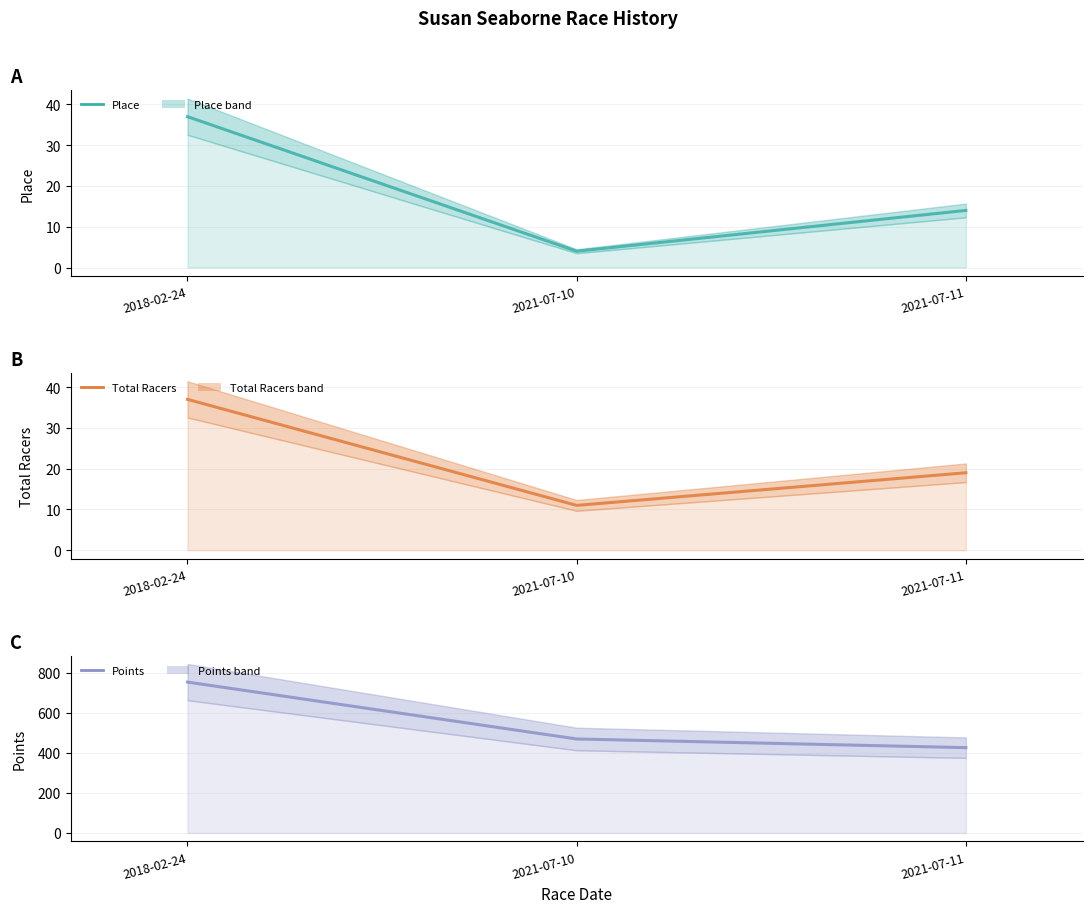

Which series changed the most between 2021-07-10 and 2021-07-11?

Points